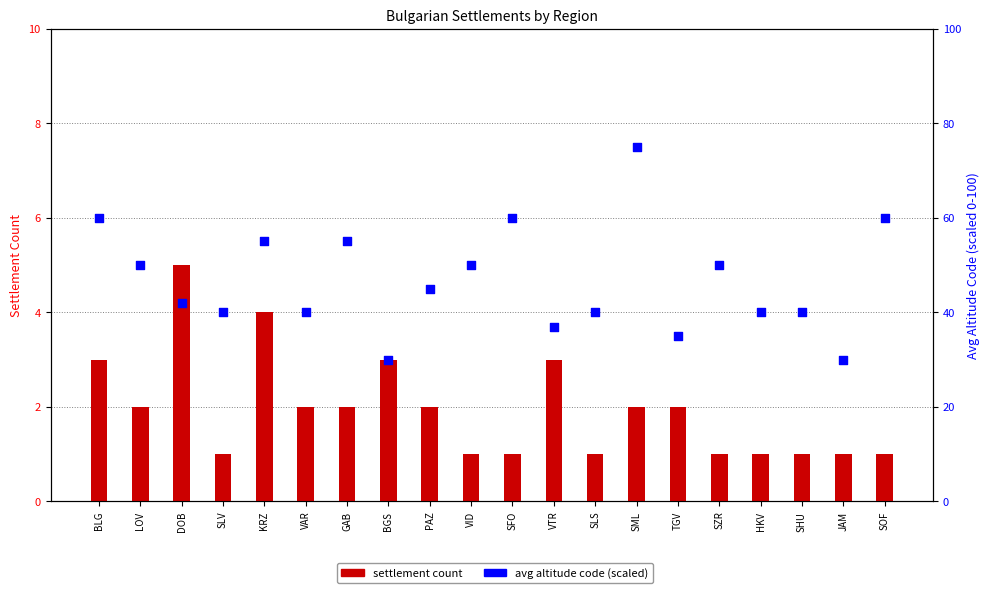

Which series contains the lowest Y value?

settlement count